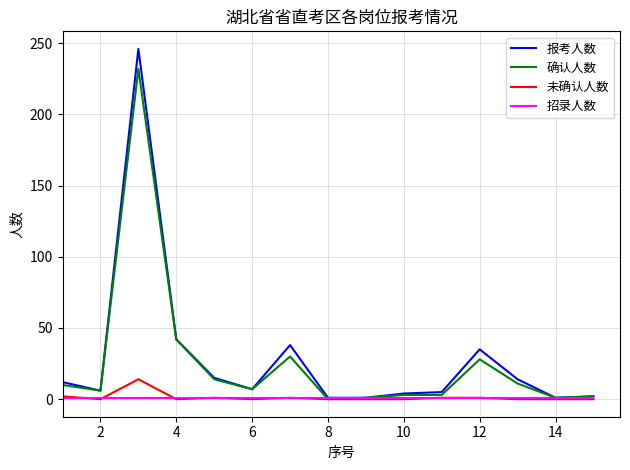

Which series has the largest range (max minus min)?

报考人数